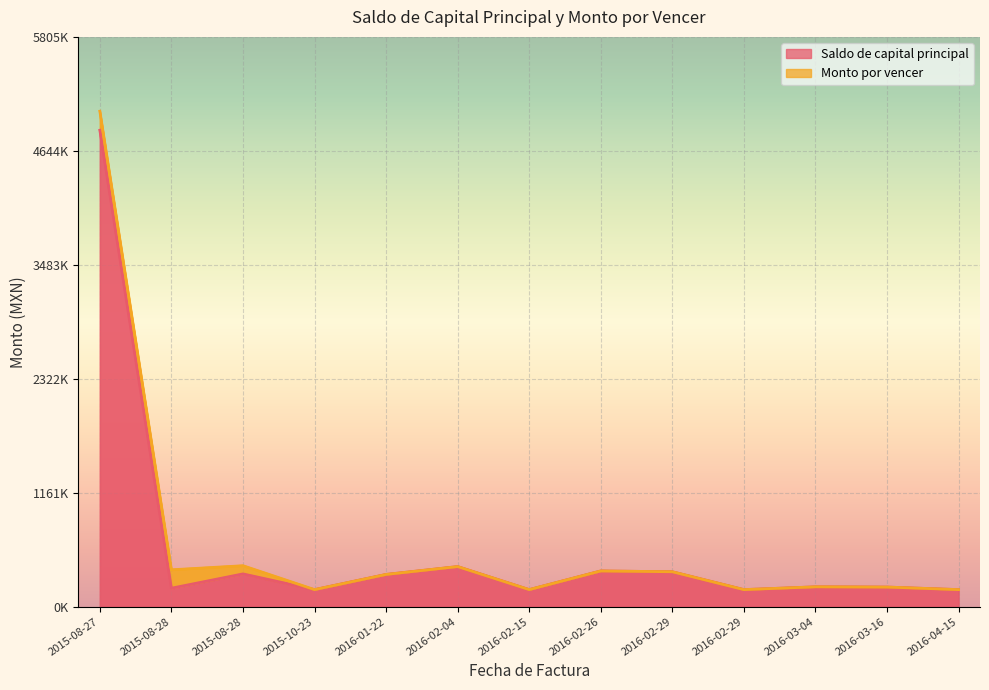

Is it true that the value at 2016-02-15 is 62782.6?

False